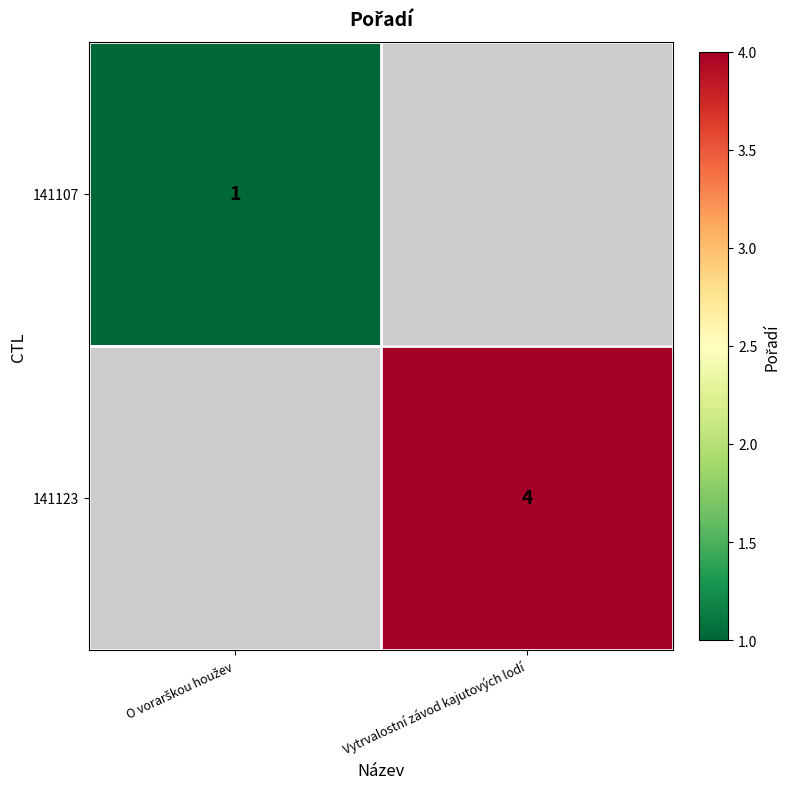

The value of 141123 at Vytrvalostní závod kajutových lodí is 1.0. True or false?

False